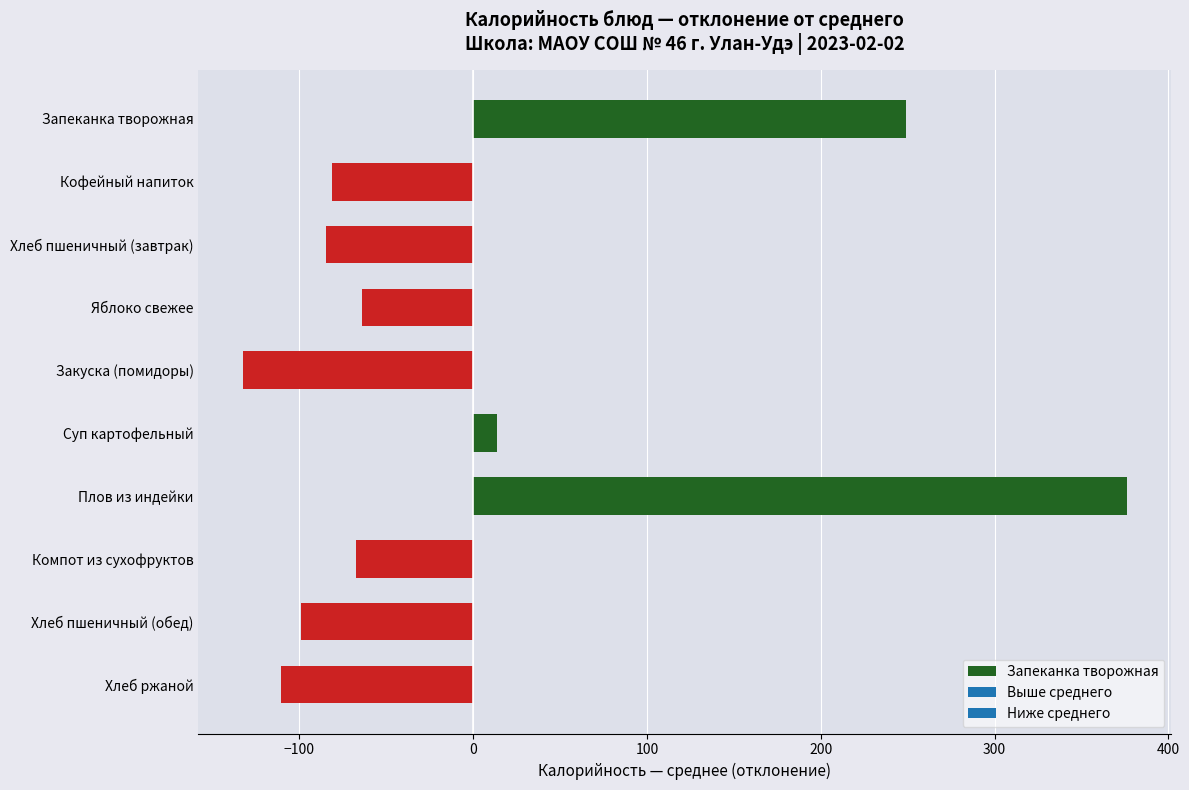

What is the change in value from Запеканка творожная to Хлеб пшеничный (обед)?

-348.3